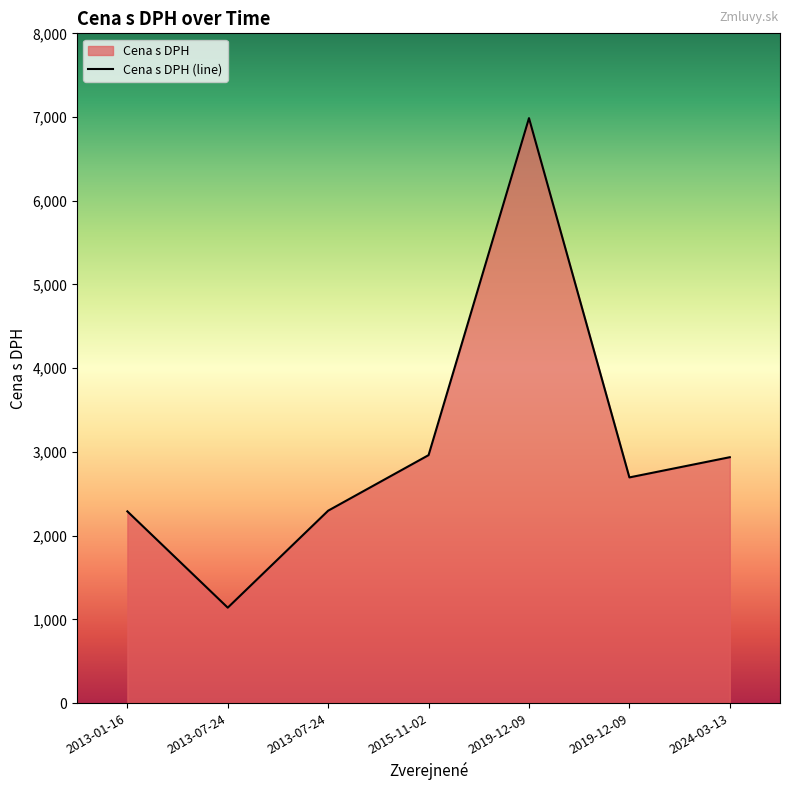

Rank the categories by value from lowest to highest.

2013-07-24, 2013-01-16, 2013-07-24, 2019-12-09, 2024-03-13, 2015-11-02, 2019-12-09